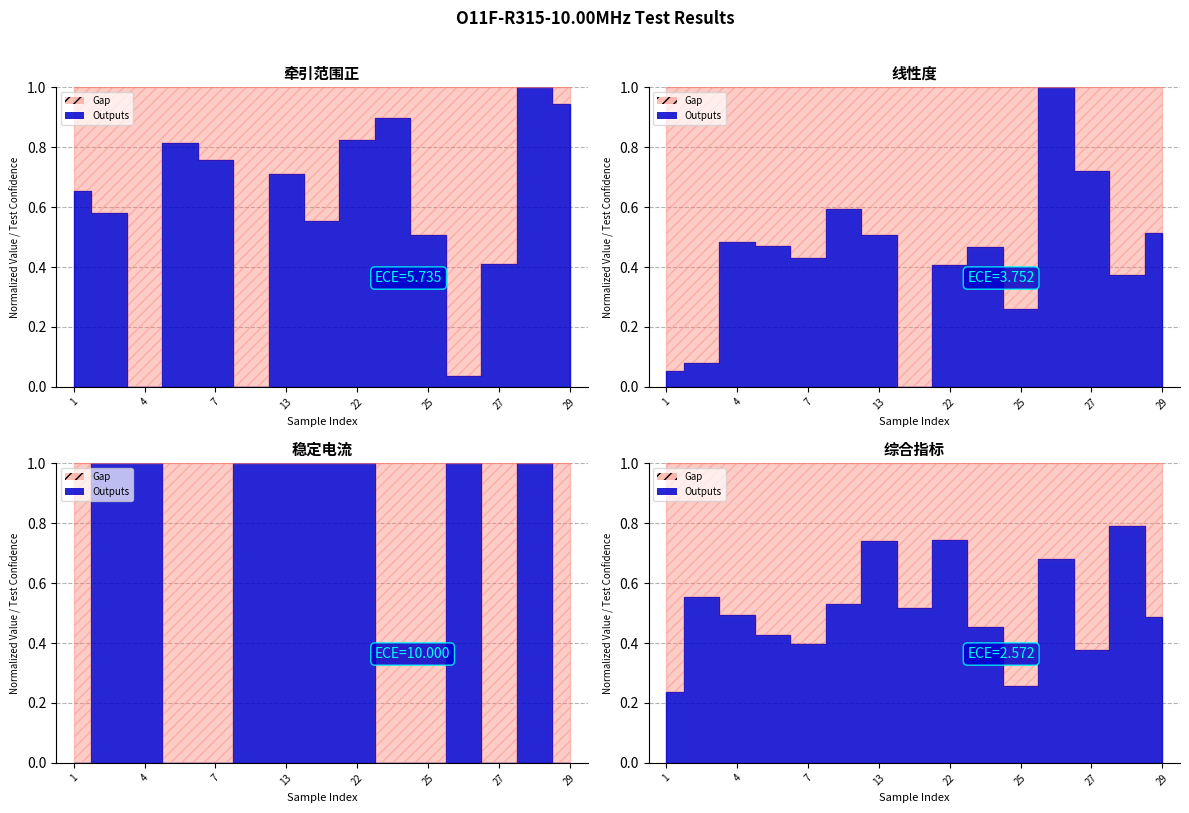

Between which two adjacent categories do 线性度 and 稳定电流 first intersect?

1 and 3